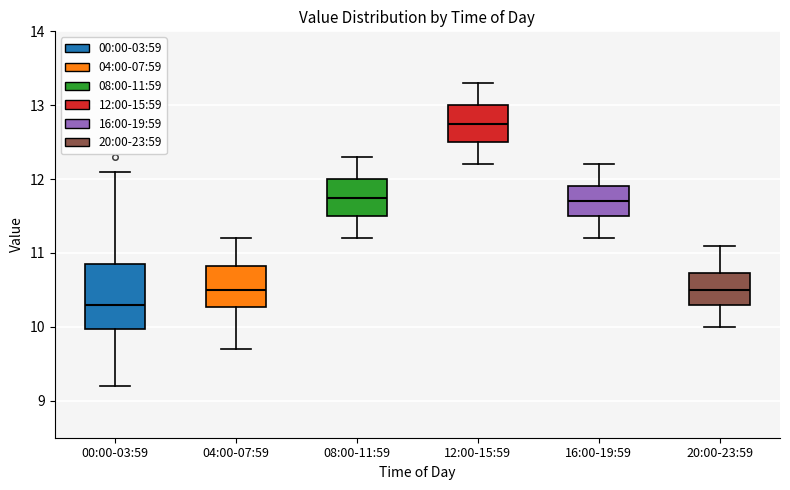

Which box's median line is the lowest?

00:00-03:59